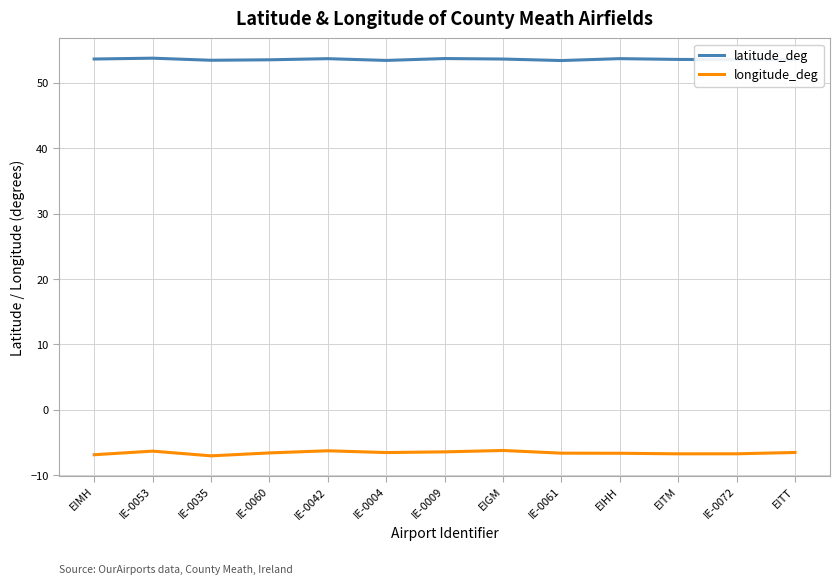

What is the difference between the maximum and minimum values in the latitude_deg series?

0.4